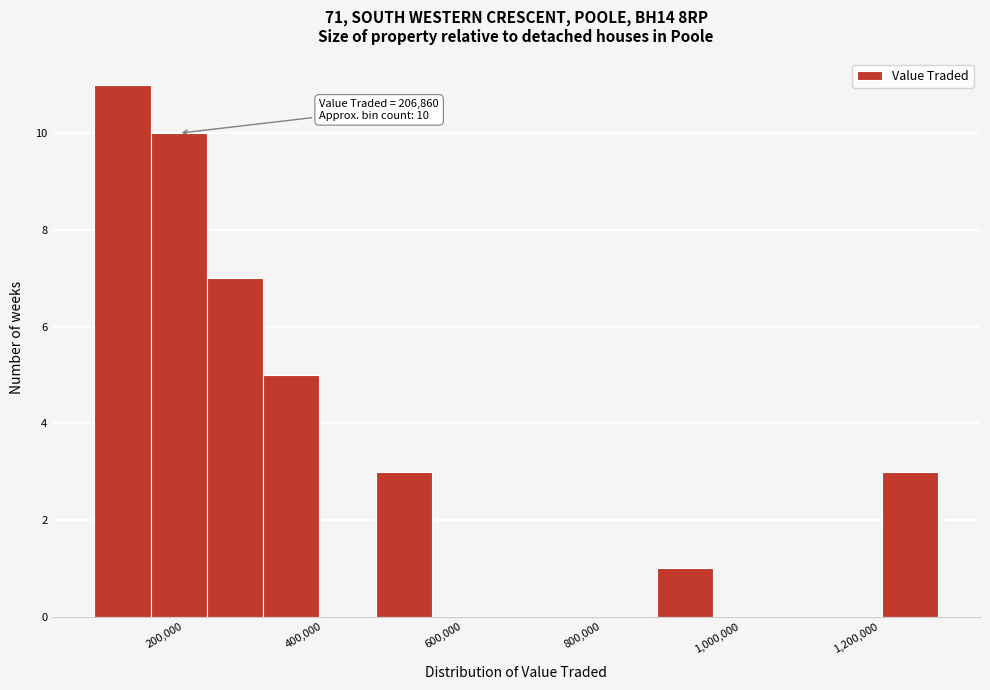

Which range on the x-axis has the tallest bar?

80000 to 160000